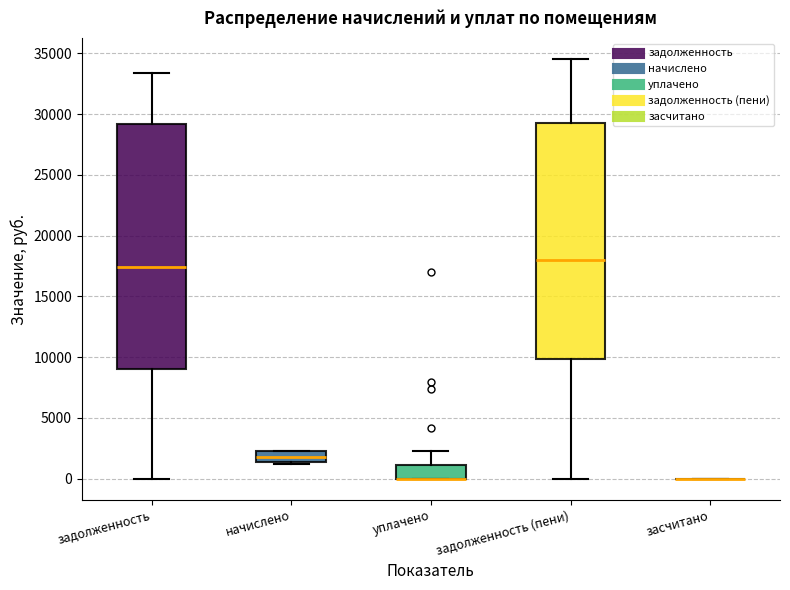

Reading left to right, transcribe this box plot: for each box, give where its median line is, the range the box spans, and where its two whiskers end, as read against the y-axis. The values are not printed on the chart, so give them approximately, as read against the axis.

задолженность: median 17500, box 9000 to 29000, whiskers 0 to 33500
начислено: median 2000, box 1500 to 2500, whiskers 1000 to 2500
уплачено: median 0 (drawn on the box's lower edge), box 0 to 1000, whiskers 0 to 2500
задолженность (пени): median 18000, box 10000 to 29500, whiskers 0 to 34500
засчитано: box collapsed to a line at 0, whiskers 0 to 0